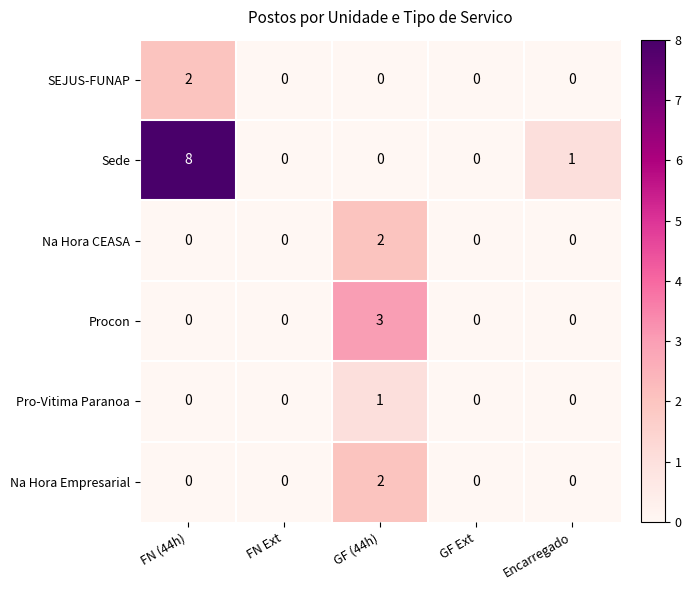

Count the number of data series in this chart.

6